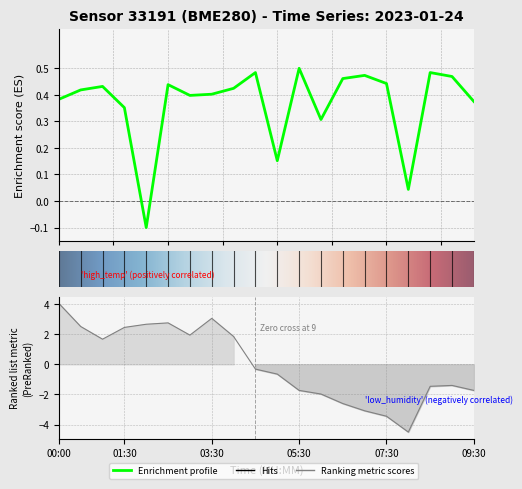

Where is the first local minimum for humidity?

01:00